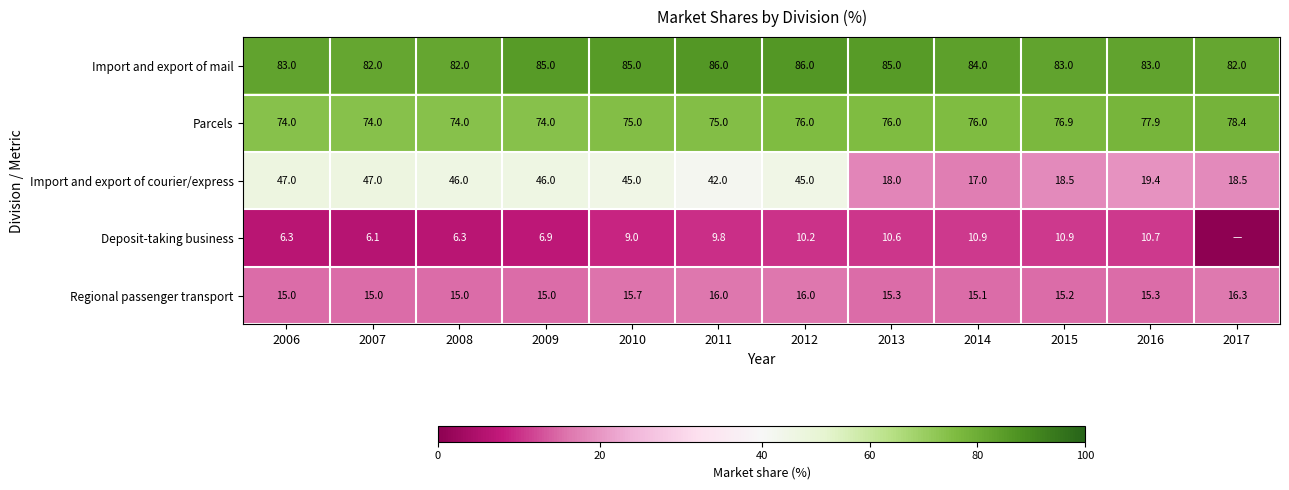

At which category does the chart reach its minimum across all series?

2017